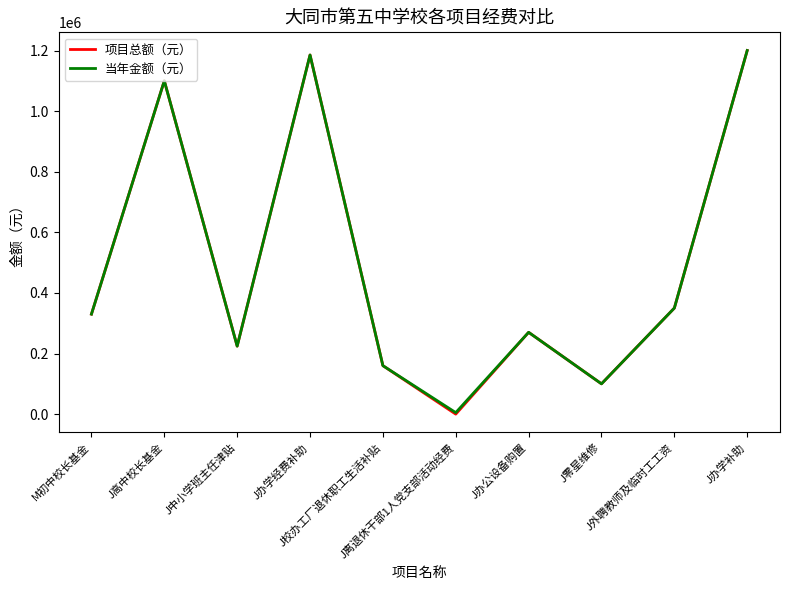

At which category is the sum across all series the highest?

J办学补助